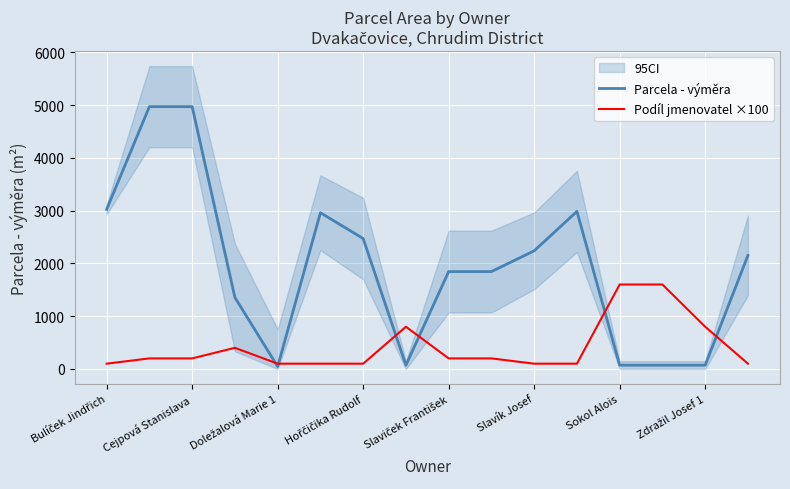

True or false: Podíl jmenovatel ×100 has a value of 1600 at Sokol Alois.

True